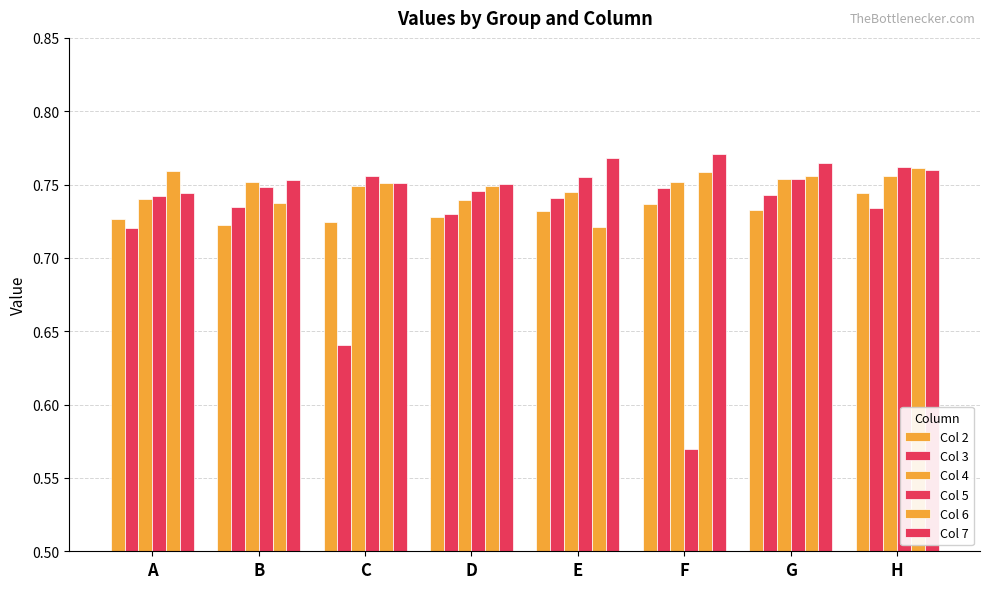

What is the average value of the Col 3 series?

0.7